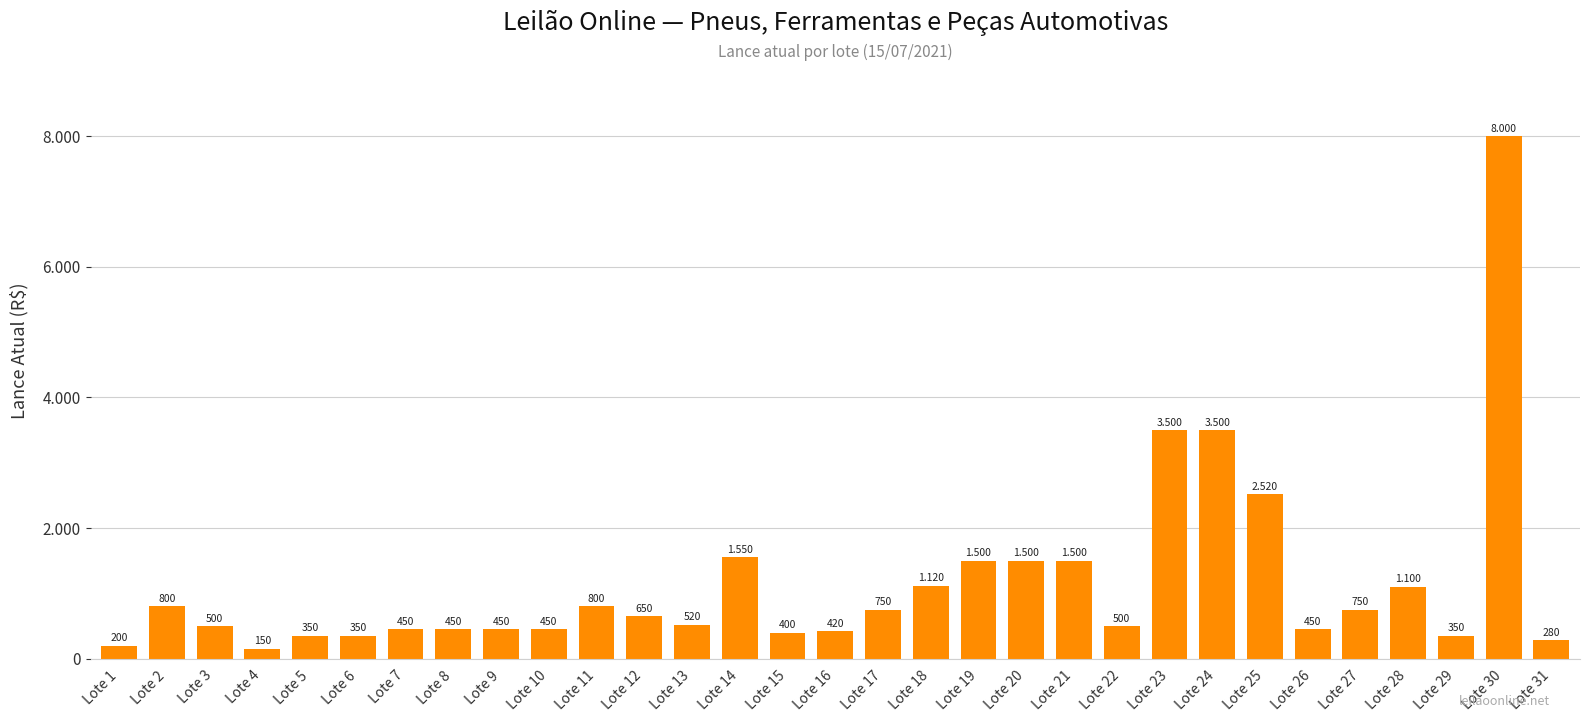

What is the difference between the second highest and minimum values?

3350